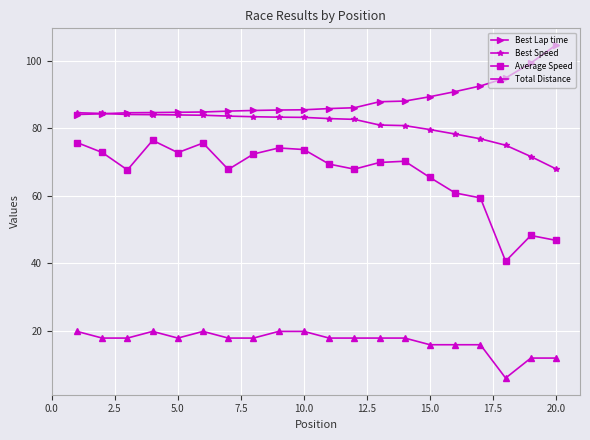

Rank the series by their maximum value, from lowest to highest.

Total Distance, Average Speed, Best Speed, Best Lap time